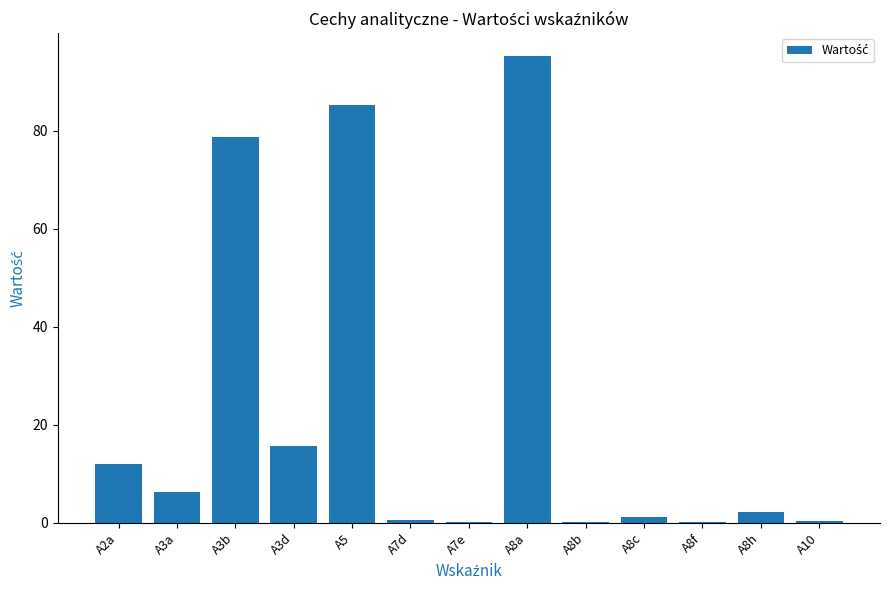

What is the average value?

22.9